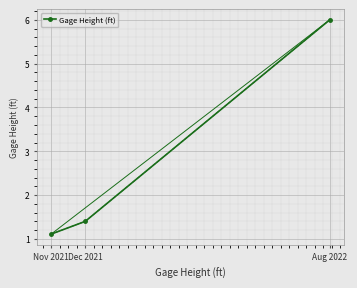

The value at Nov 2021 is 1.1. True or false?

True